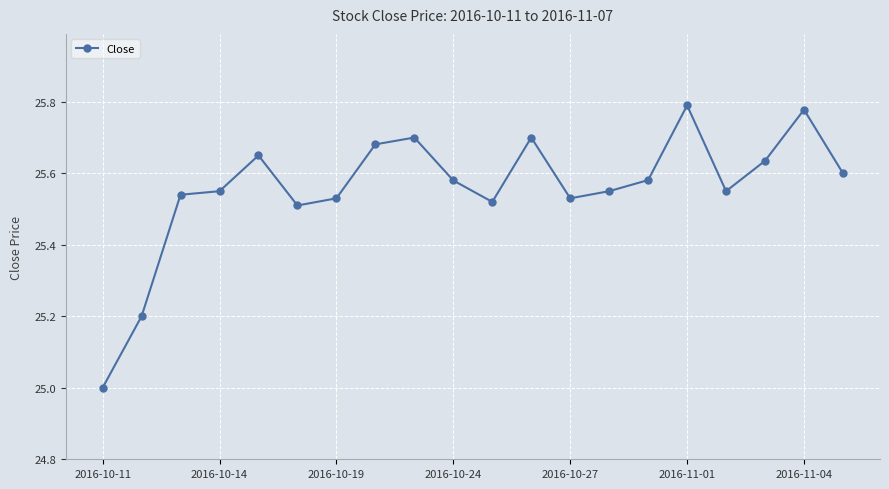

What is the sum of all values?

511.2